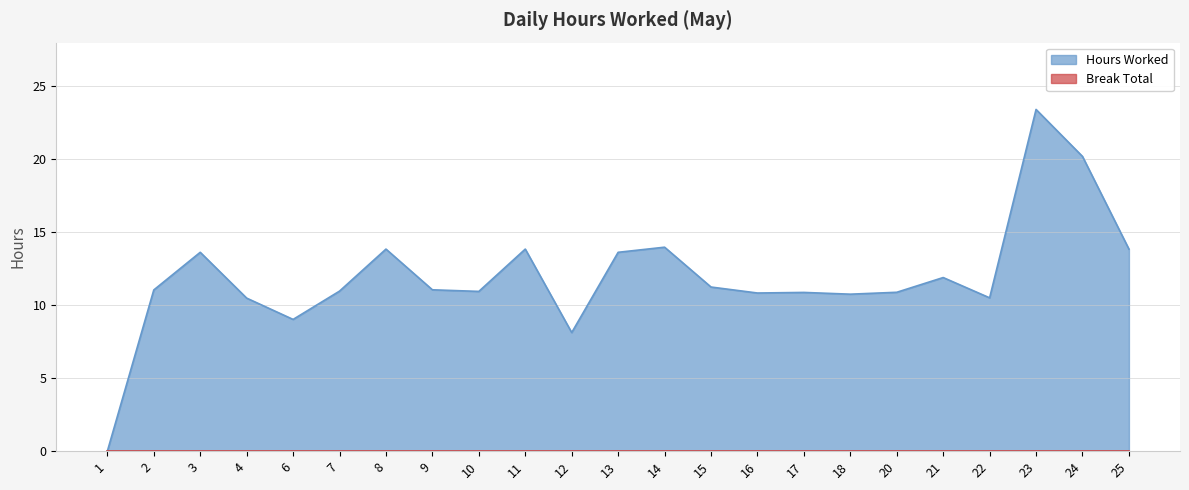

At which label does the data first exceed 11?

2